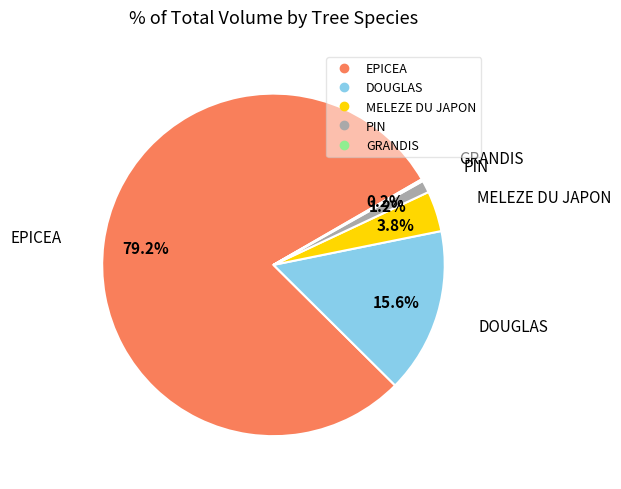

To the nearest percent, what percentage of the pie is MELEZE DU JAPON?

4%